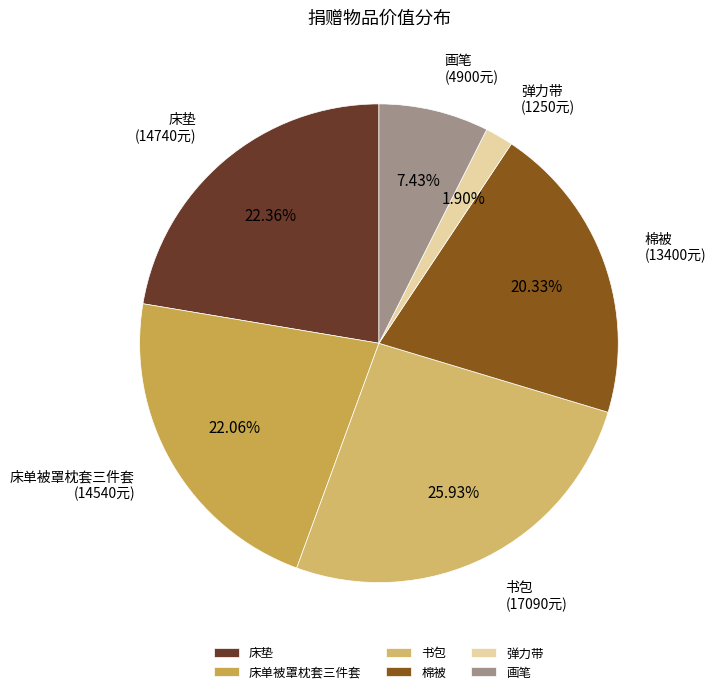

Is the sum of 画笔 and 棉被 greater than half?

No